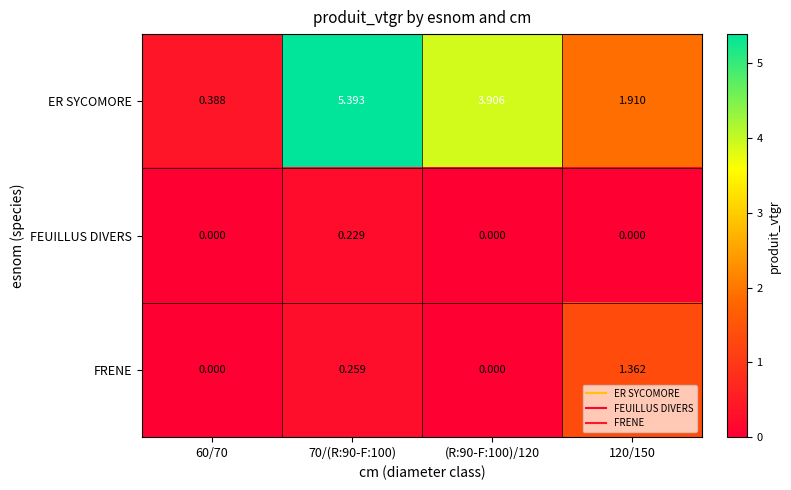

At which category is the sum across all series the highest?

70/(R:90-F:100)